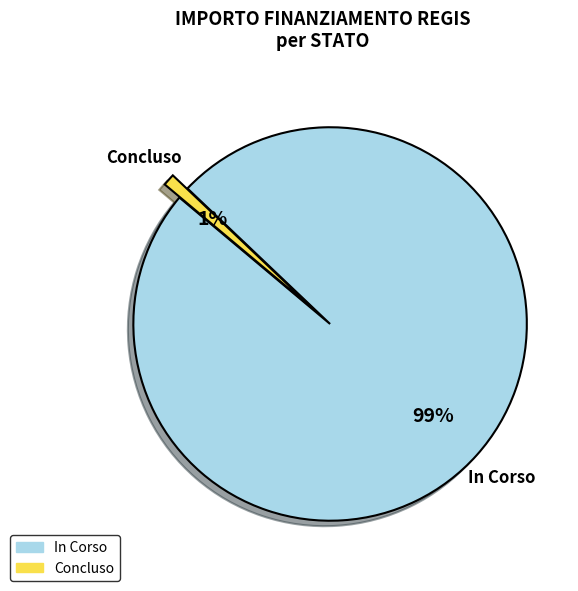

Is there any slice that represents more than half of the pie?

Yes